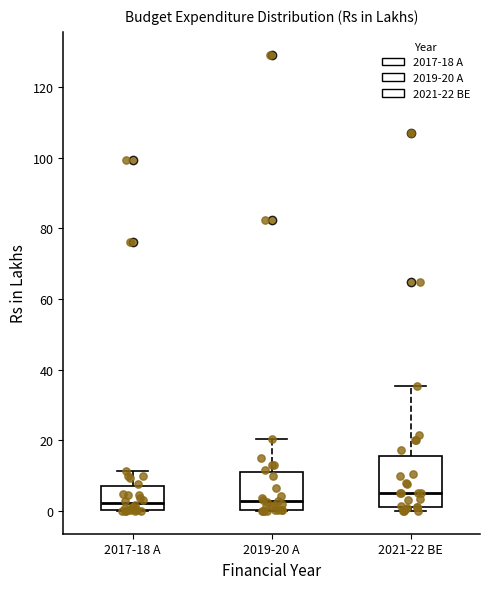

Which box has the highest median line?

2021-22 BE